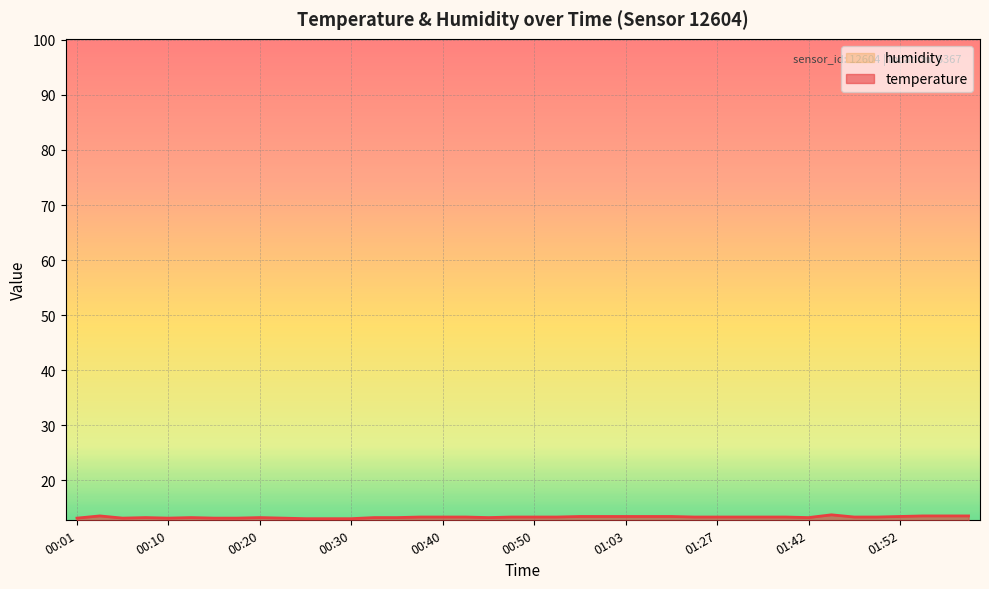

Reading left to right, extract all data points from this chart.

13.1	13.5	13.1	13.2	13.1	13.2	13.1	13.1	13.2	13.1	13.0	13.0	13.0	13.2	13.2	13.3	13.3	13.3	13.2	13.3	13.3	13.3	13.4	13.4	13.4	13.4	13.4	13.3	13.3	13.3	13.3	13.3	13.2	13.7	13.3	13.3	13.4	13.5	13.5	13.5